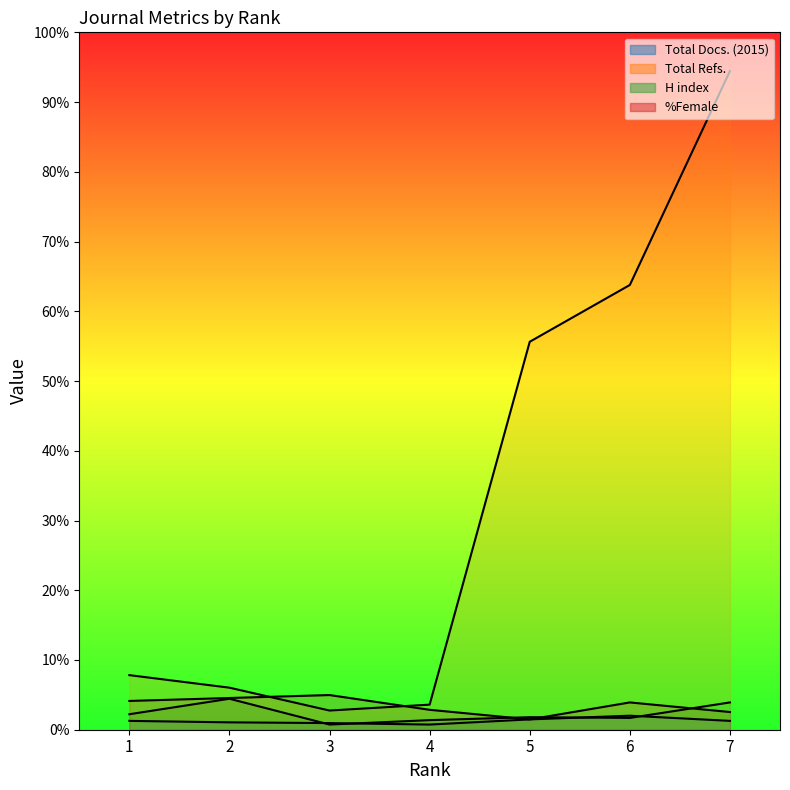

Which series has the widest spread of values?

Total Refs.